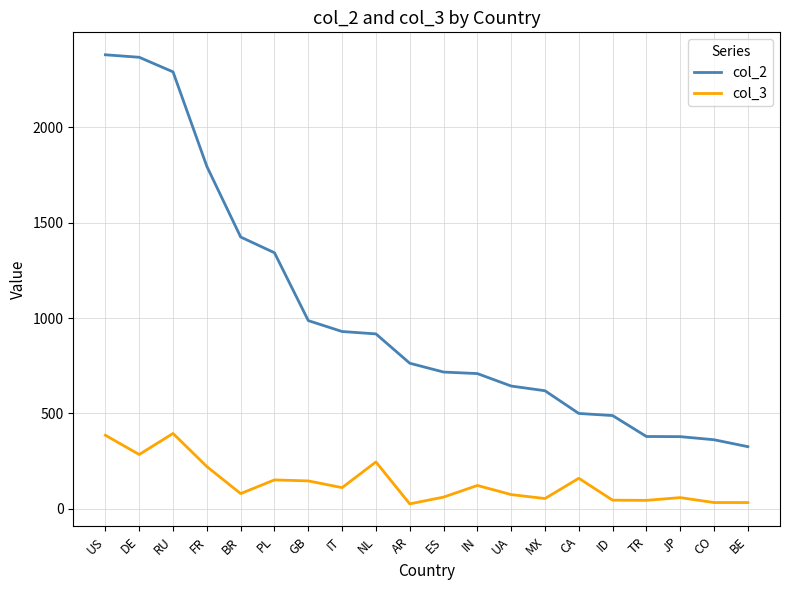

Which series has the largest total across all categories?

col_2